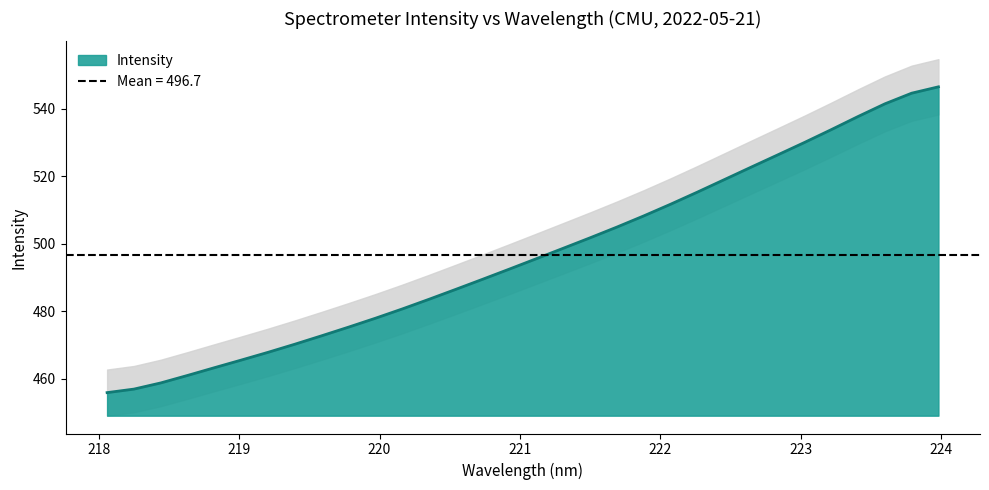

What is the label of the 18th point from the left?

221.3083